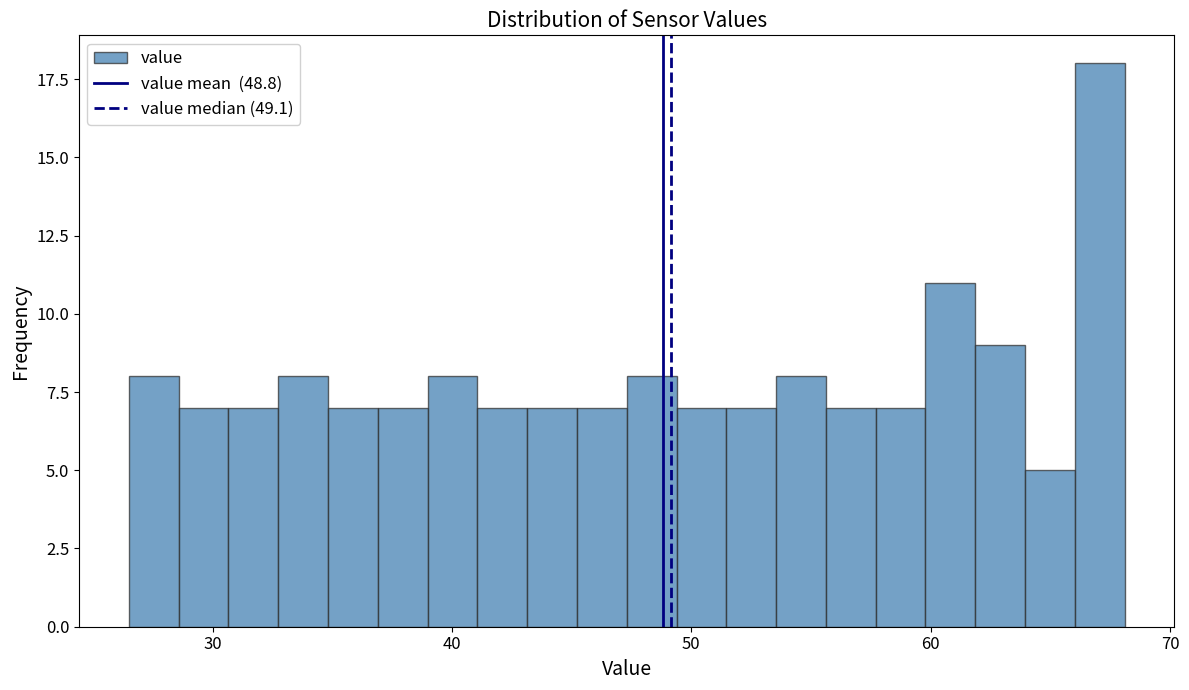

Around what value on the x-axis is the tallest bar? Give the approximate position of its centre, as read against the axis.

67